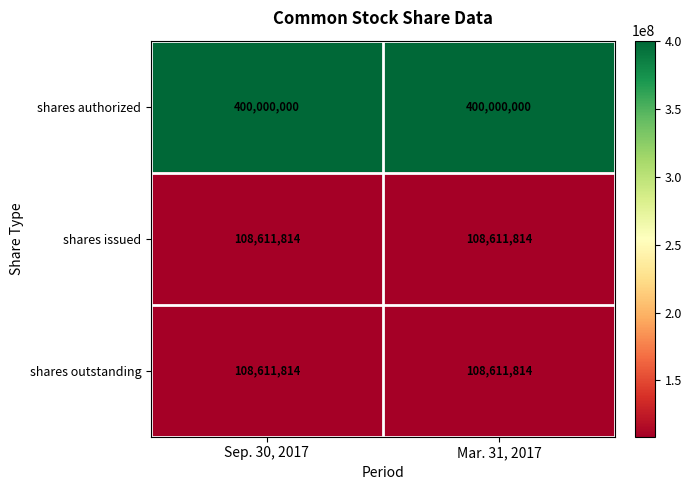

What is the difference between the highest and lowest values at Sep. 30, 2017?

291388186